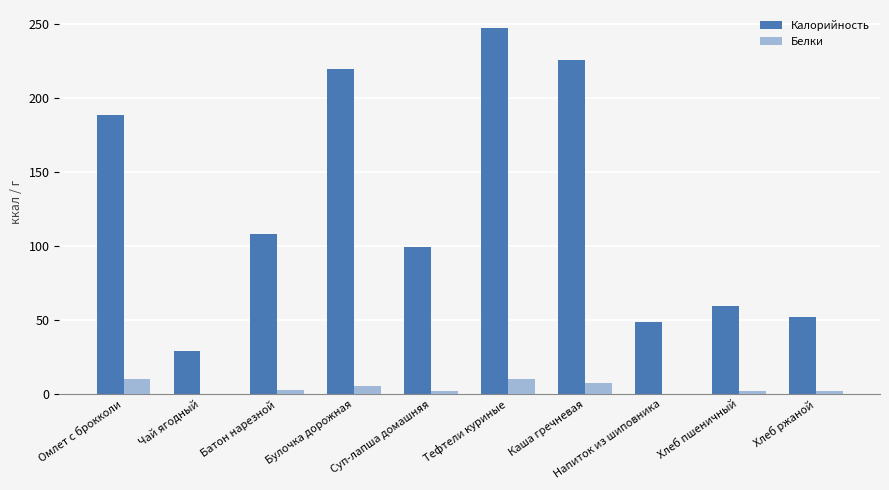

Is the value of Белки at Тефтели куриные greater than the value of Калорийность at Суп-лапша домашняя?

No